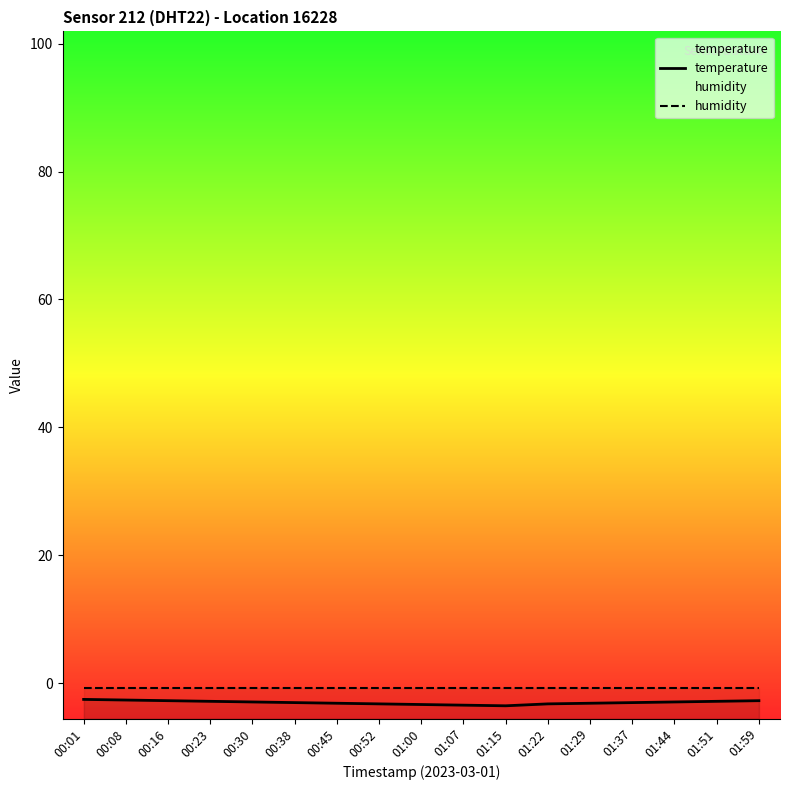

What is the minimum value for temperature?

-3.5